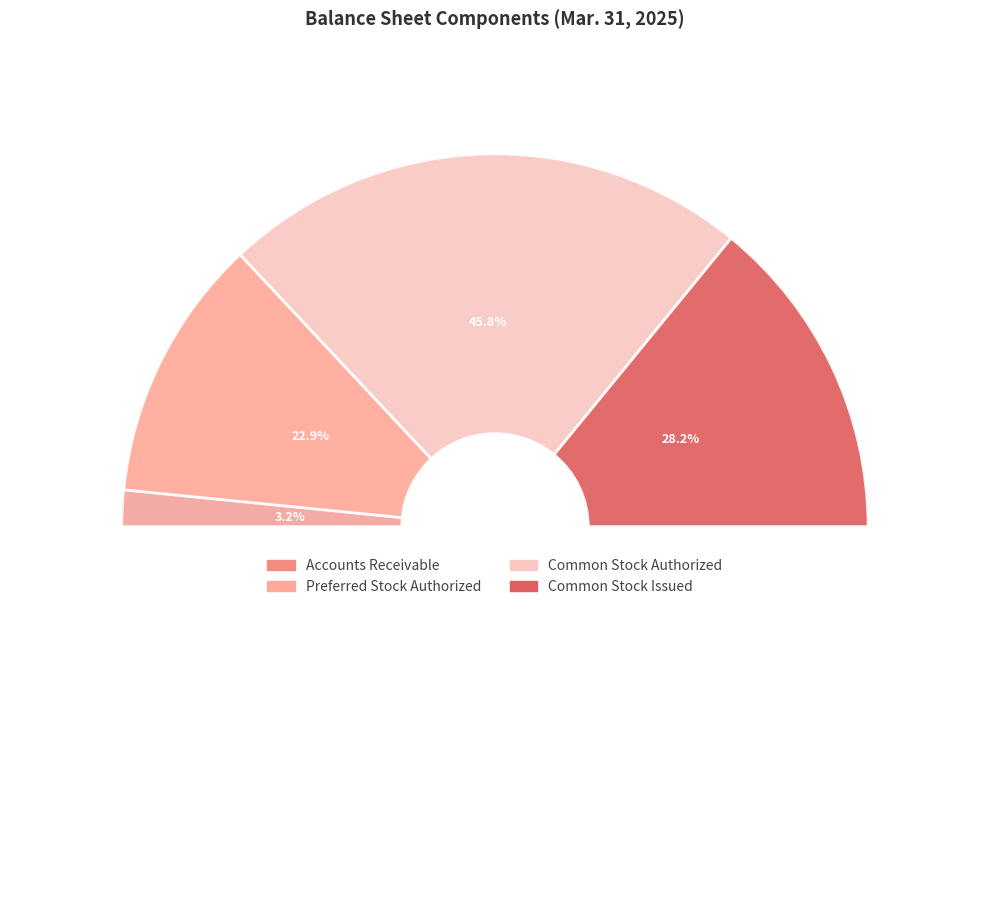

To the nearest percent, what percentage of the pie is Common Stock Issued?

28%